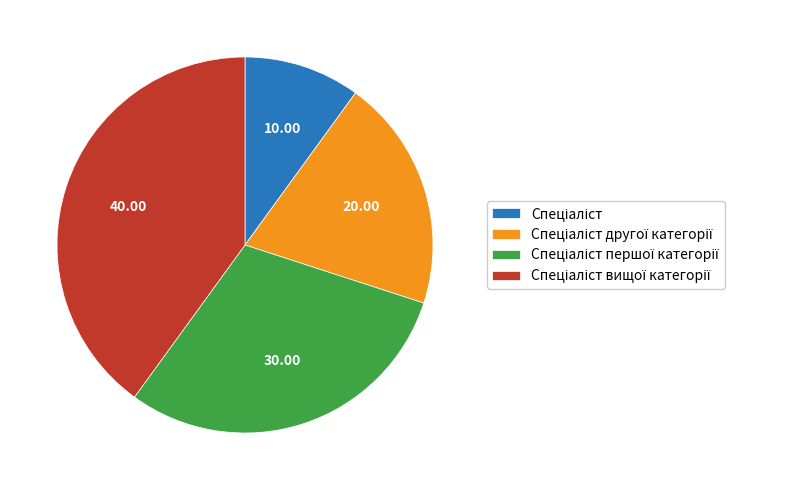

How many slices are in this pie chart?

4